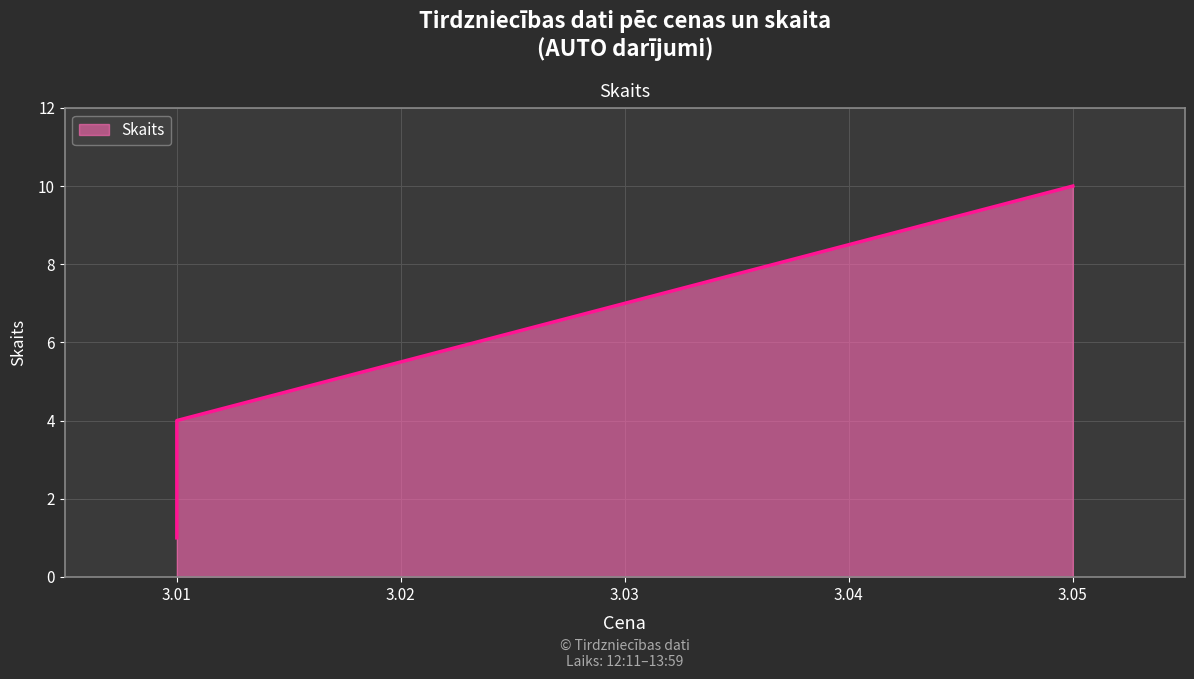

What is the value of the 3rd point from the left?

10